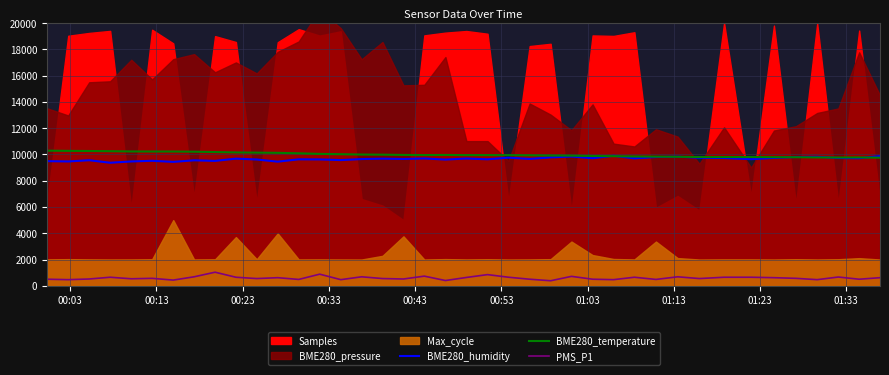

How many times do BME280_humidity and BME280_temperature cross each other?

7